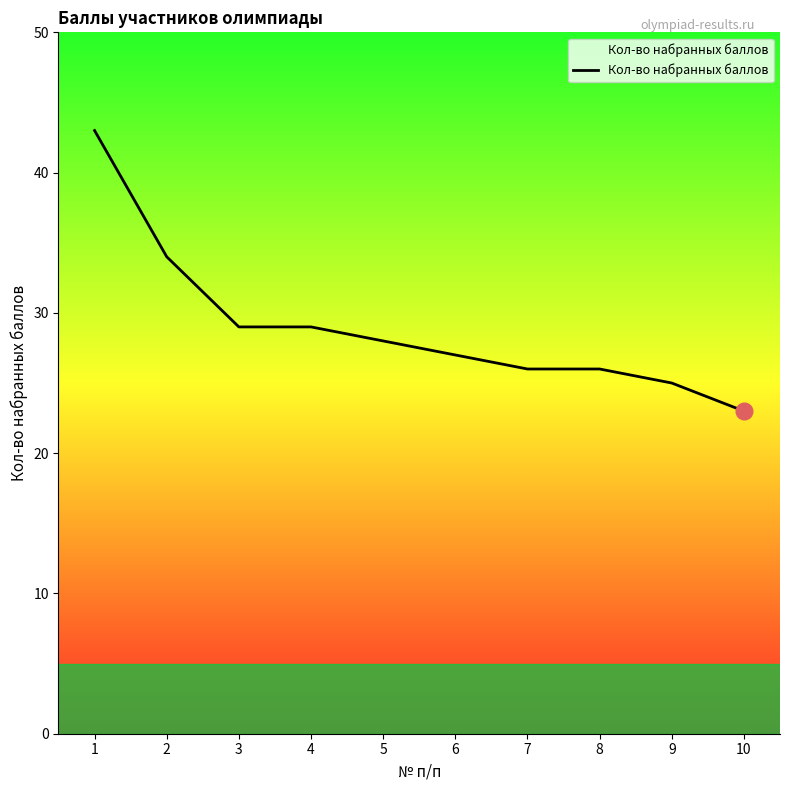

Count the number of categories in the chart.

10